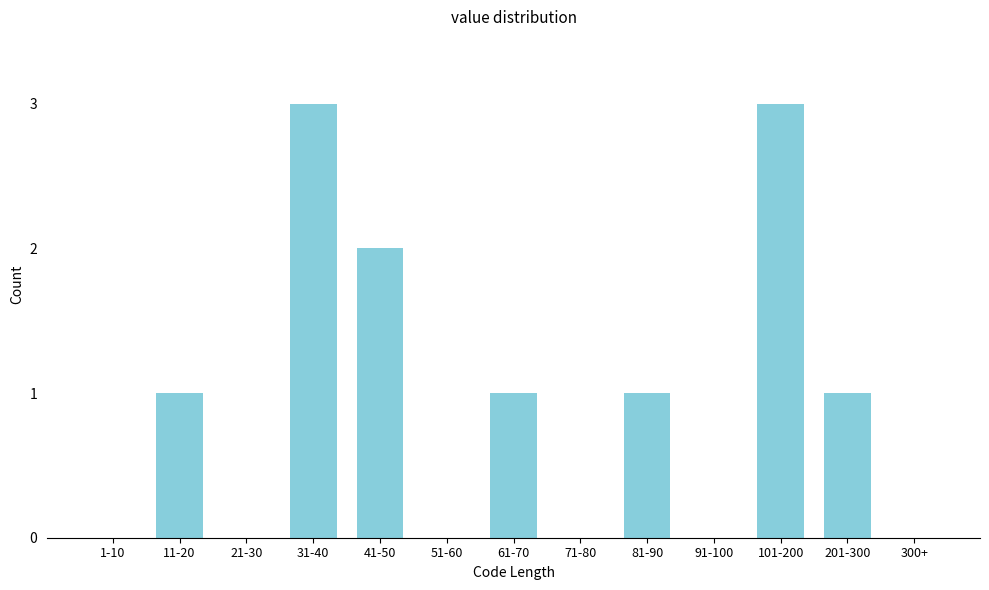

Reading right to left, what are all the values shown in this chart?

300+=0	201-300=1	101-200=3	91-100=0	81-90=1	71-80=0	61-70=1	51-60=0	41-50=2	31-40=3	21-30=0	11-20=1	1-10=0